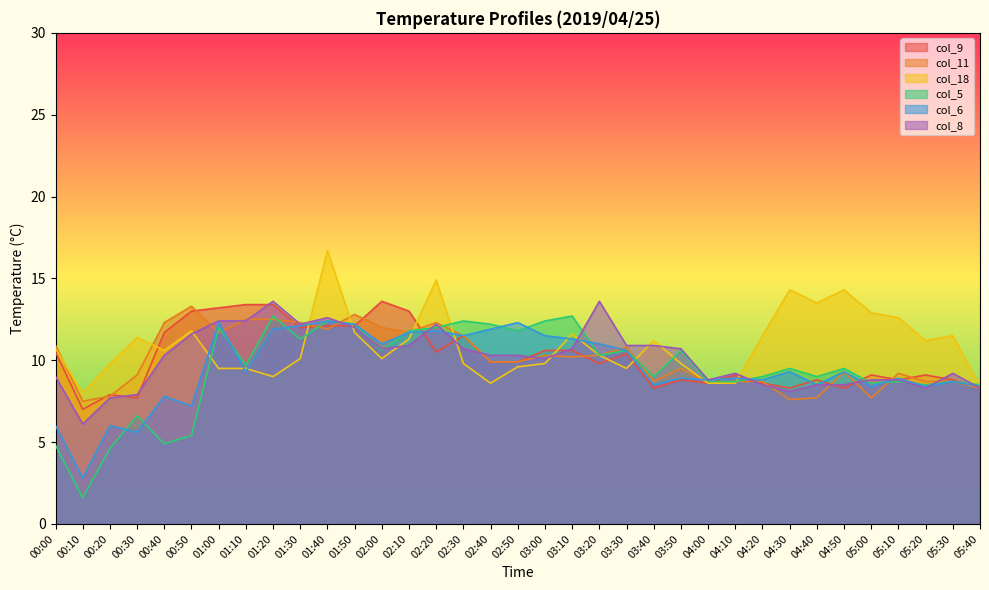

Between which two adjacent categories do col_5 and col_9 first intersect?

01:30 and 01:40